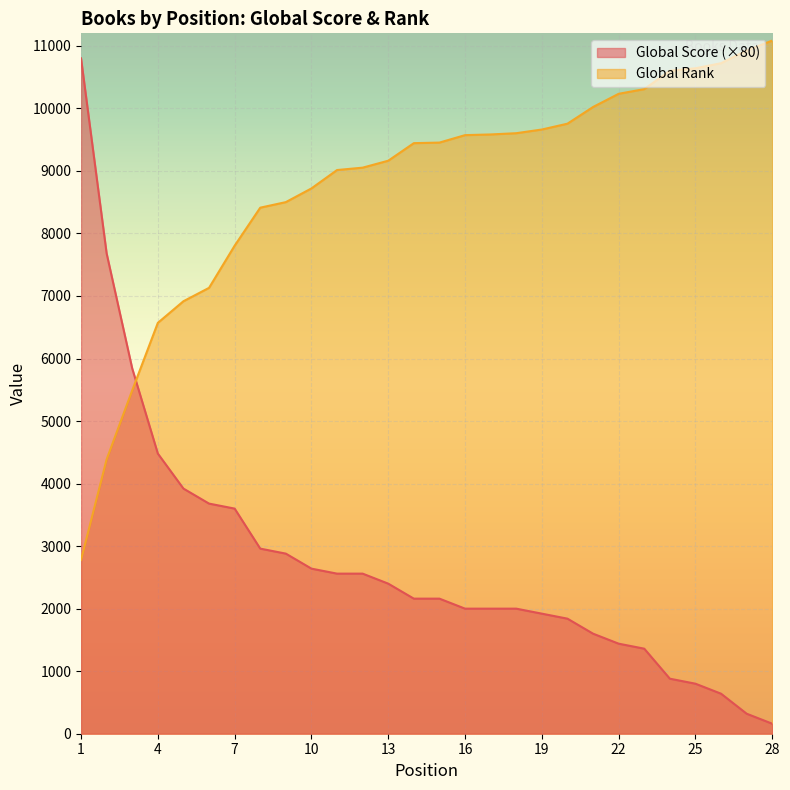

At which category is the sum across all series the highest?

1